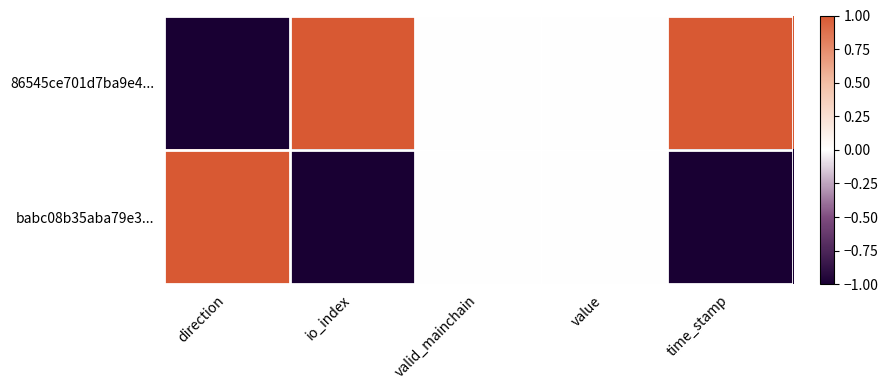

Reading left to right, extract all data points from this chart.

86545ce701d7ba9e4...: direction=-1	io_index=1	valid_mainchain=0	value=0	time_stamp=1
babc08b35aba79e3...: direction=1	io_index=-1	valid_mainchain=0	value=0	time_stamp=-1